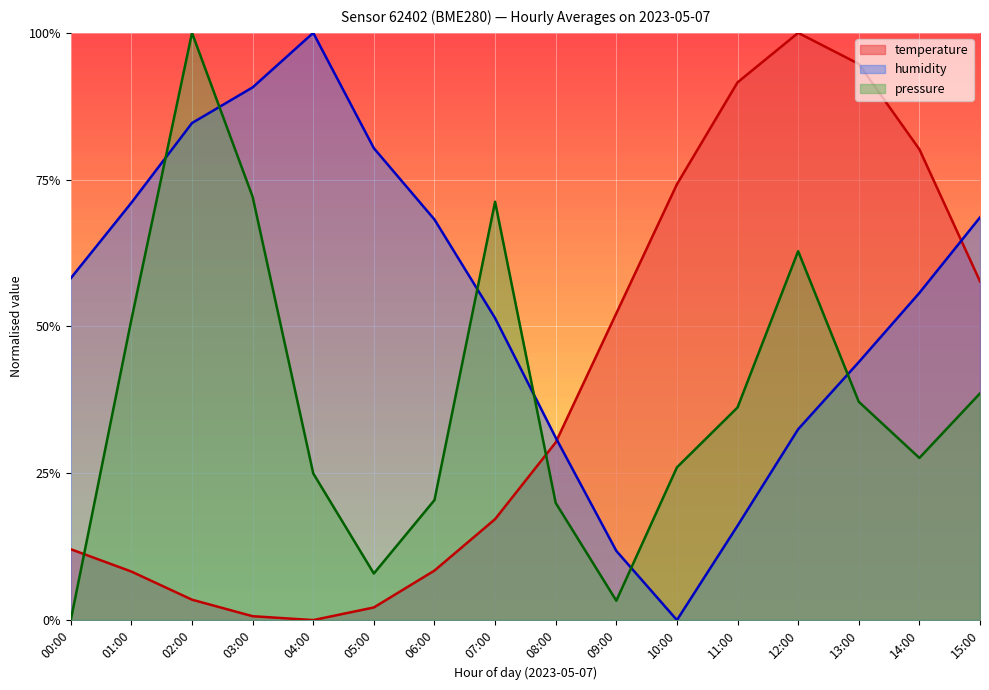

At which category is the sum across all series the highest?

12:00